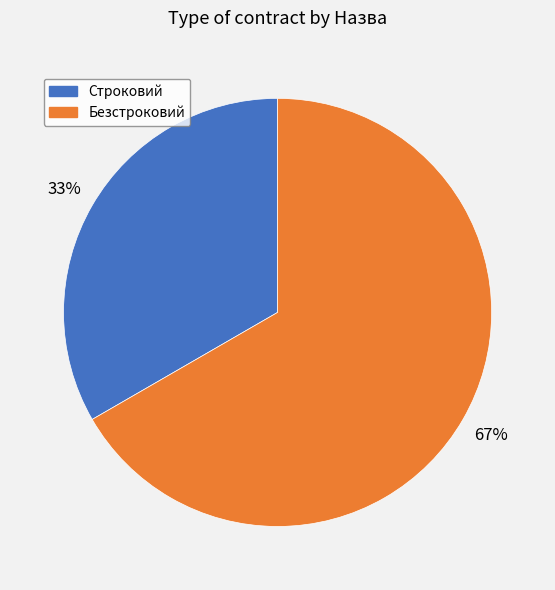

How many slices are in this pie chart?

2